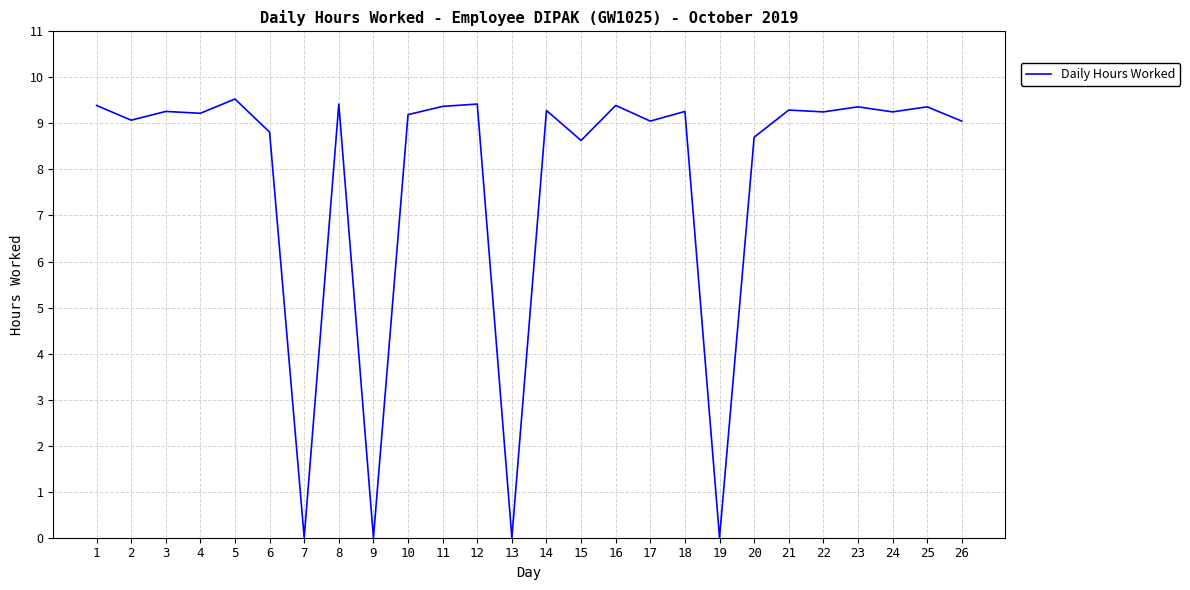

What is the difference between the maximum and minimum values?

9.5